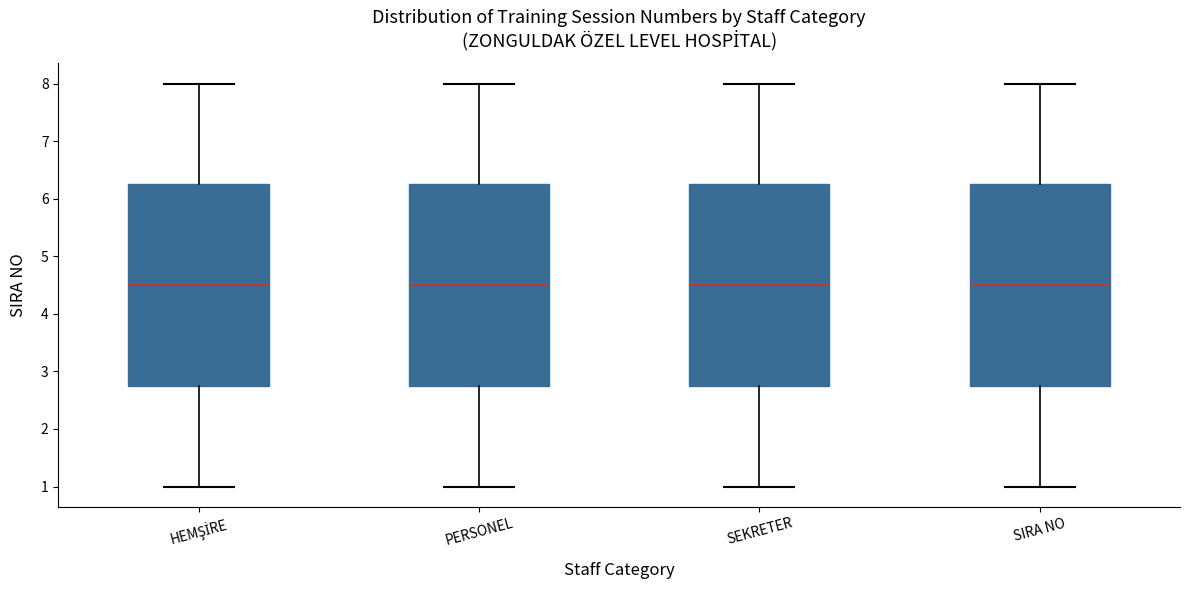

Where is the upper edge of the box for HEMŞİRE on the y-axis? The values are not printed on the chart, so give them approximately, as read against the axis.

6.3